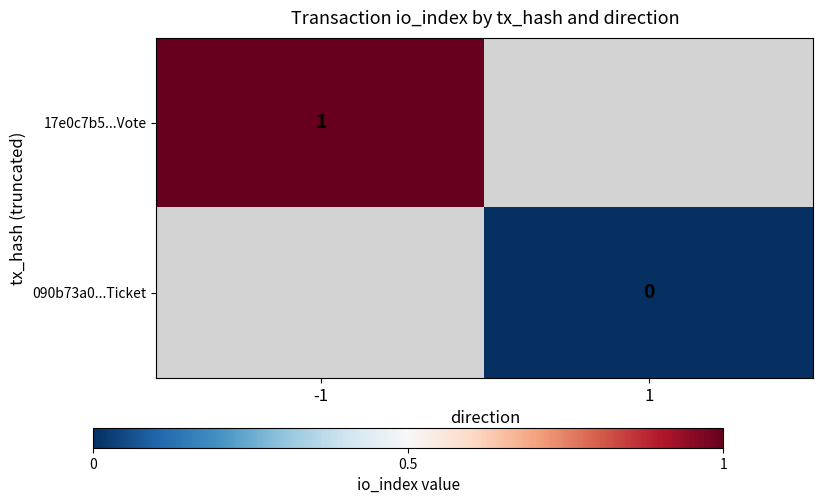

The 17e0c7b5...Vote series shows 2 at -1. True or false?

False